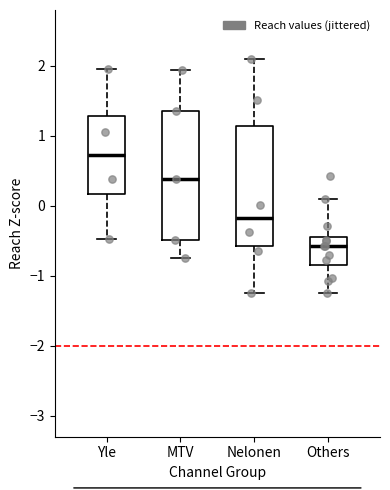

Where is the lower edge of the box for Others on the y-axis? The values are not printed on the chart, so give them approximately, as read against the axis.

-0.8